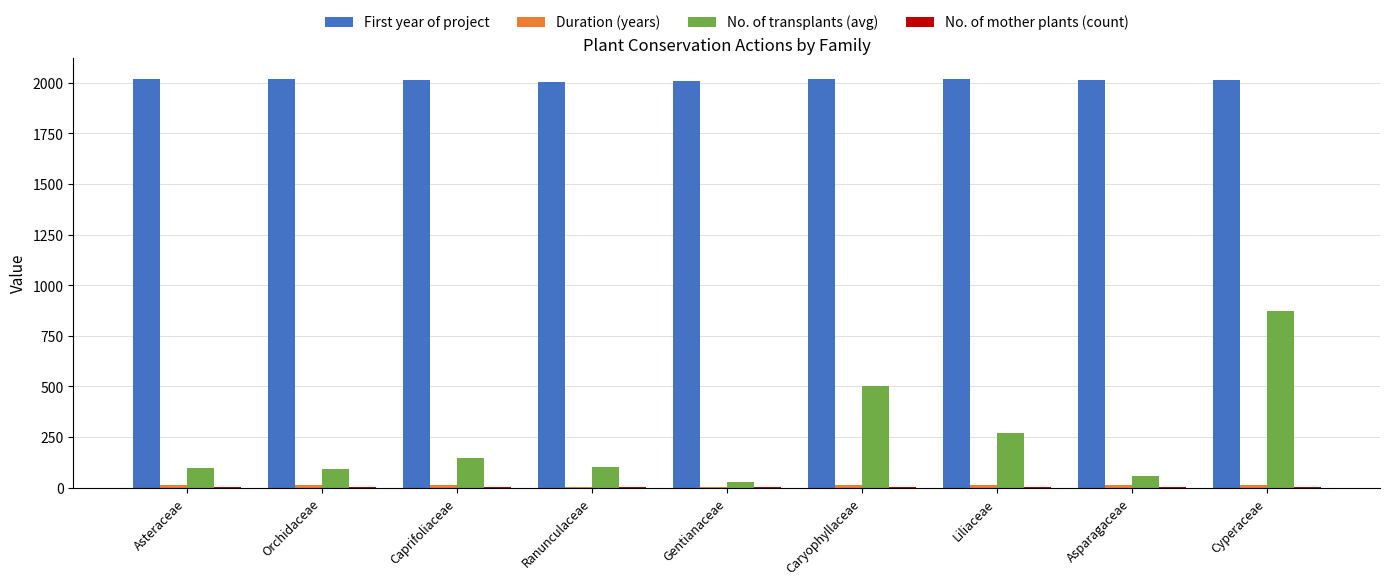

Is it true that First year of project equals 2937 at Caryophyllaceae?

False